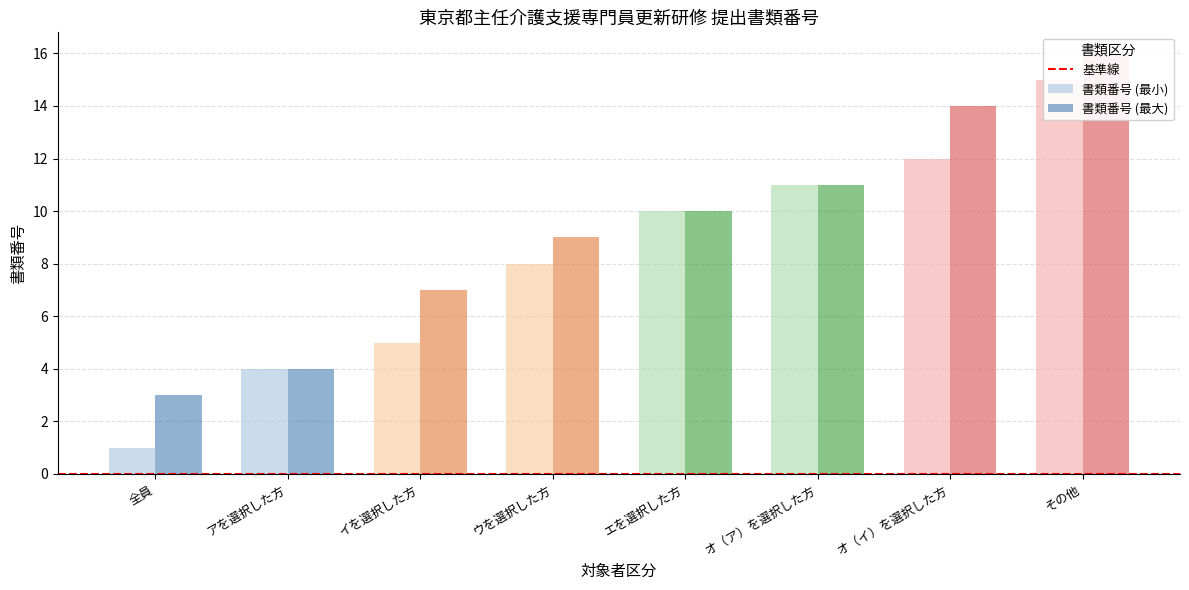

List the series in order of their peak value, lowest first.

書類番号 (Before), 書類番号 (After)